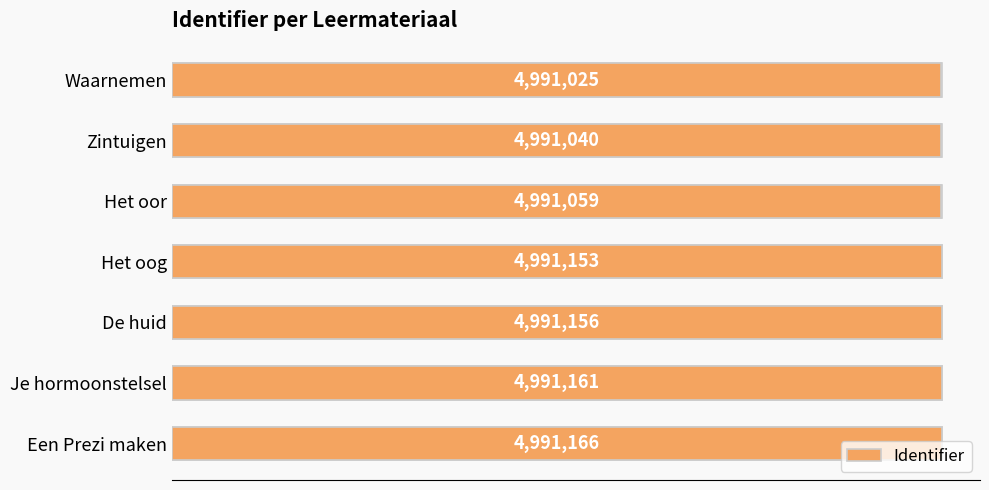

Rank the categories by value from lowest to highest.

Waarnemen, Zintuigen, Het oor, Het oog, De huid, Je hormoonstelsel, Een Prezi maken